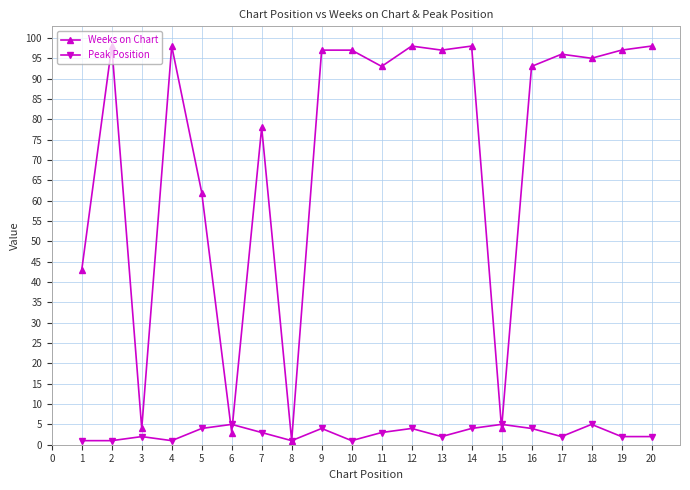

Reading left to right, what are all the values shown in this chart?

Weeks on Chart: 43	98	4	98	62	3	78	1	97	97	93	98	97	98	4	93	96	95	97	98
Peak Position: 1	1	2	1	4	5	3	1	4	1	3	4	2	4	5	4	2	5	2	2